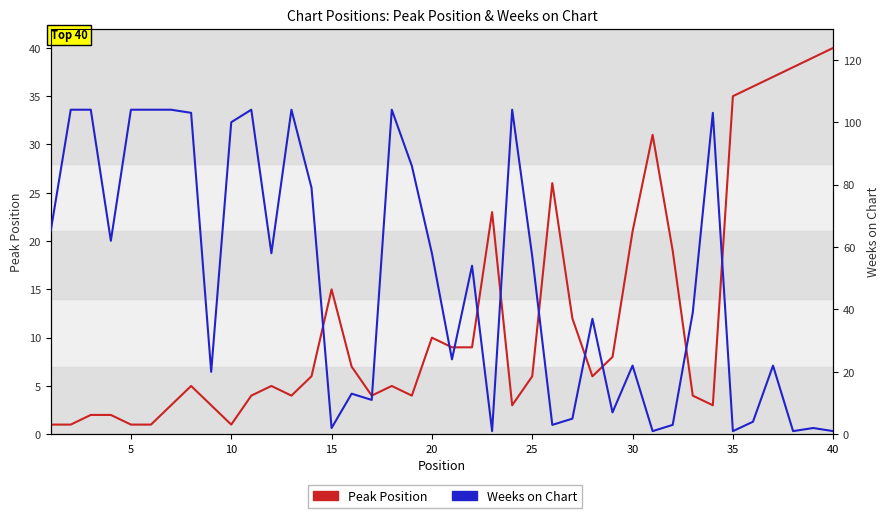

What are all the series names shown in the legend?

Peak Position, Weeks on Chart